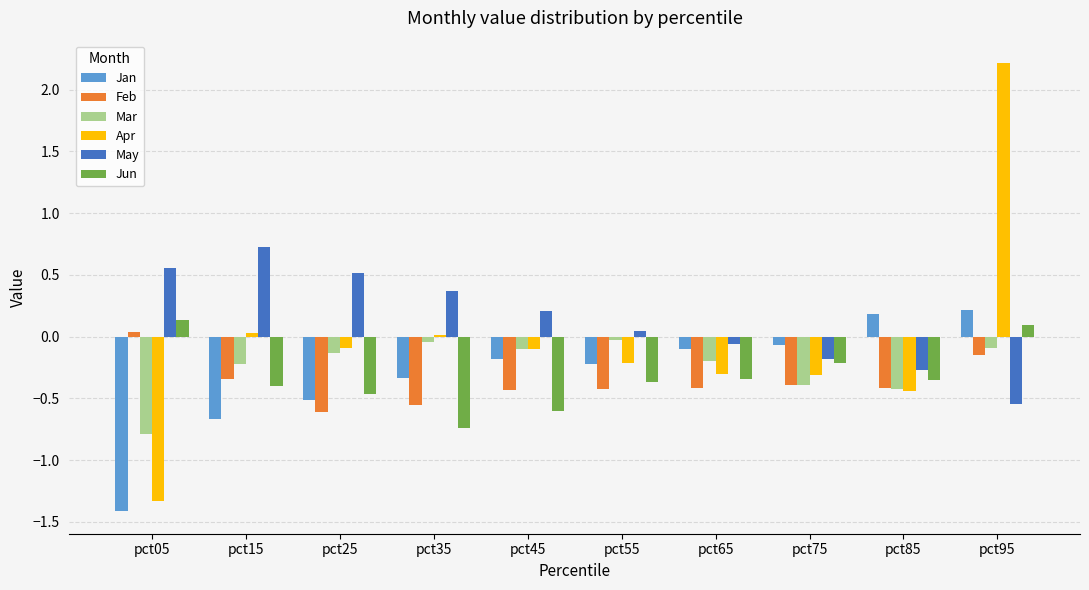

How many groups of bars are there?

10